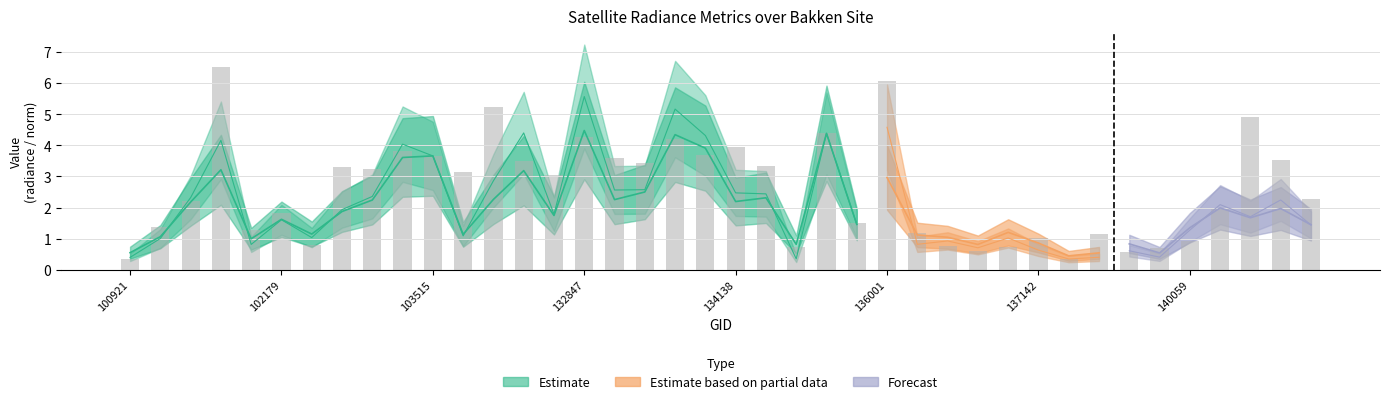

Is it true that the value at 13 is 5.2?

False